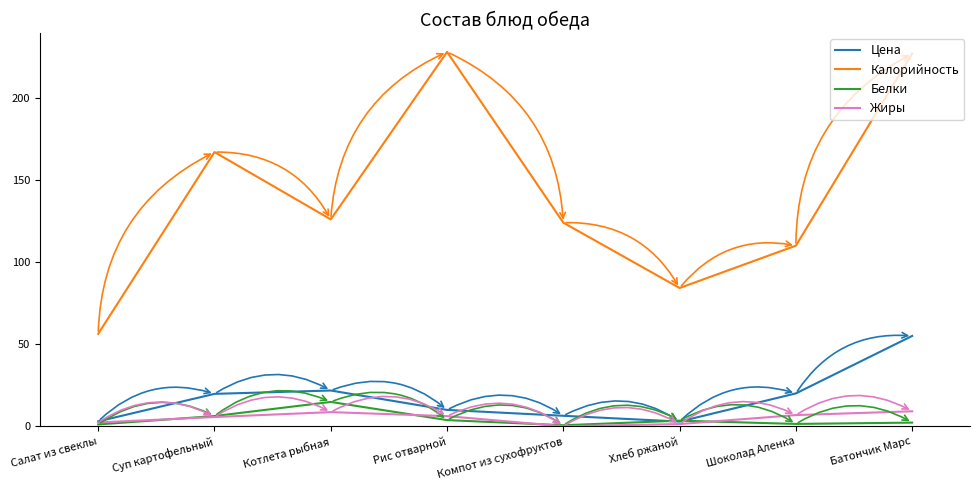

What is the sum of all Калорийность values?

1122.5